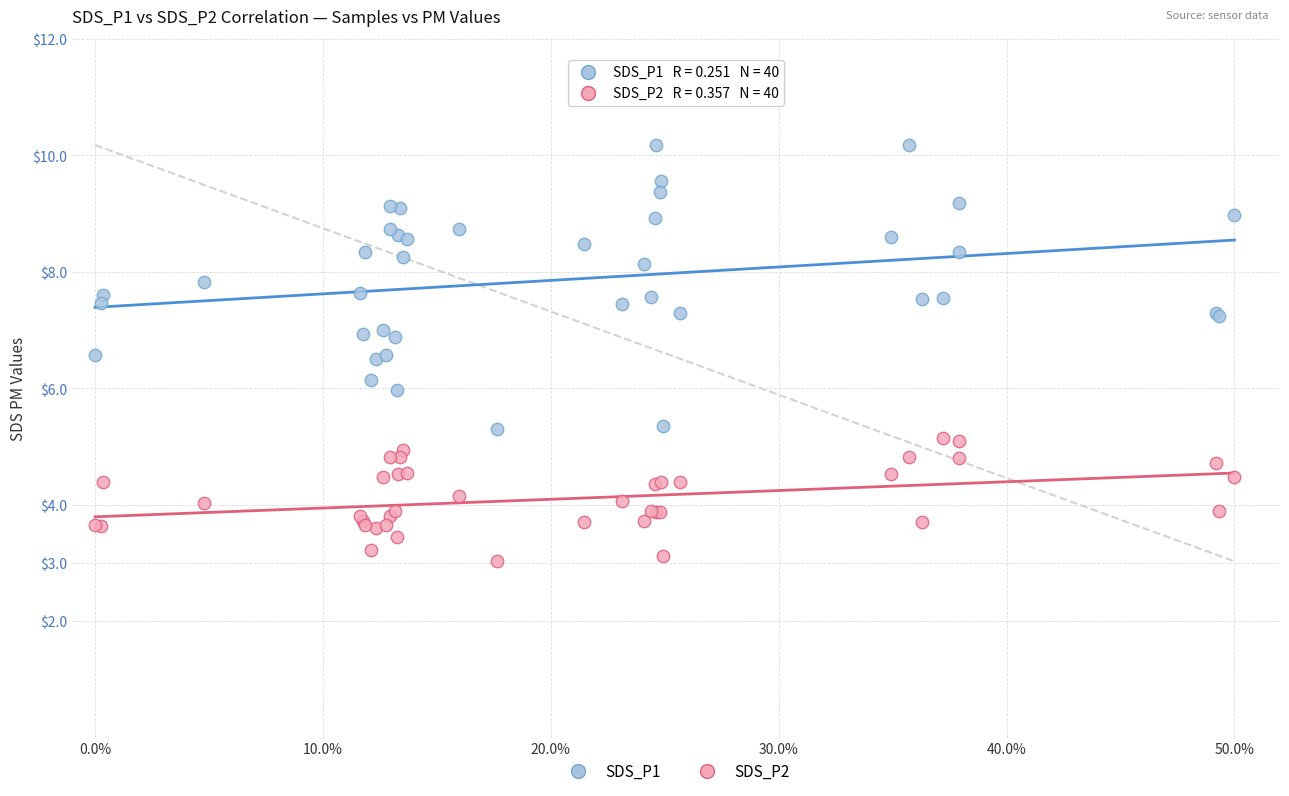

Which series reaches the maximum Y coordinate?

SDS_P1